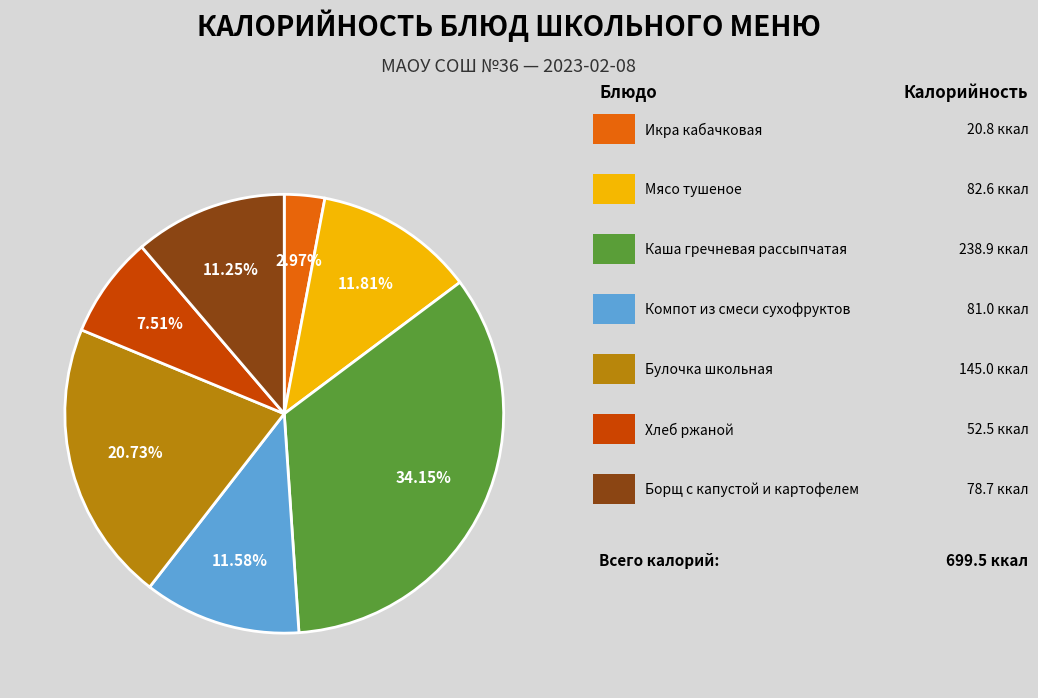

Is there a majority slice in this chart?

No